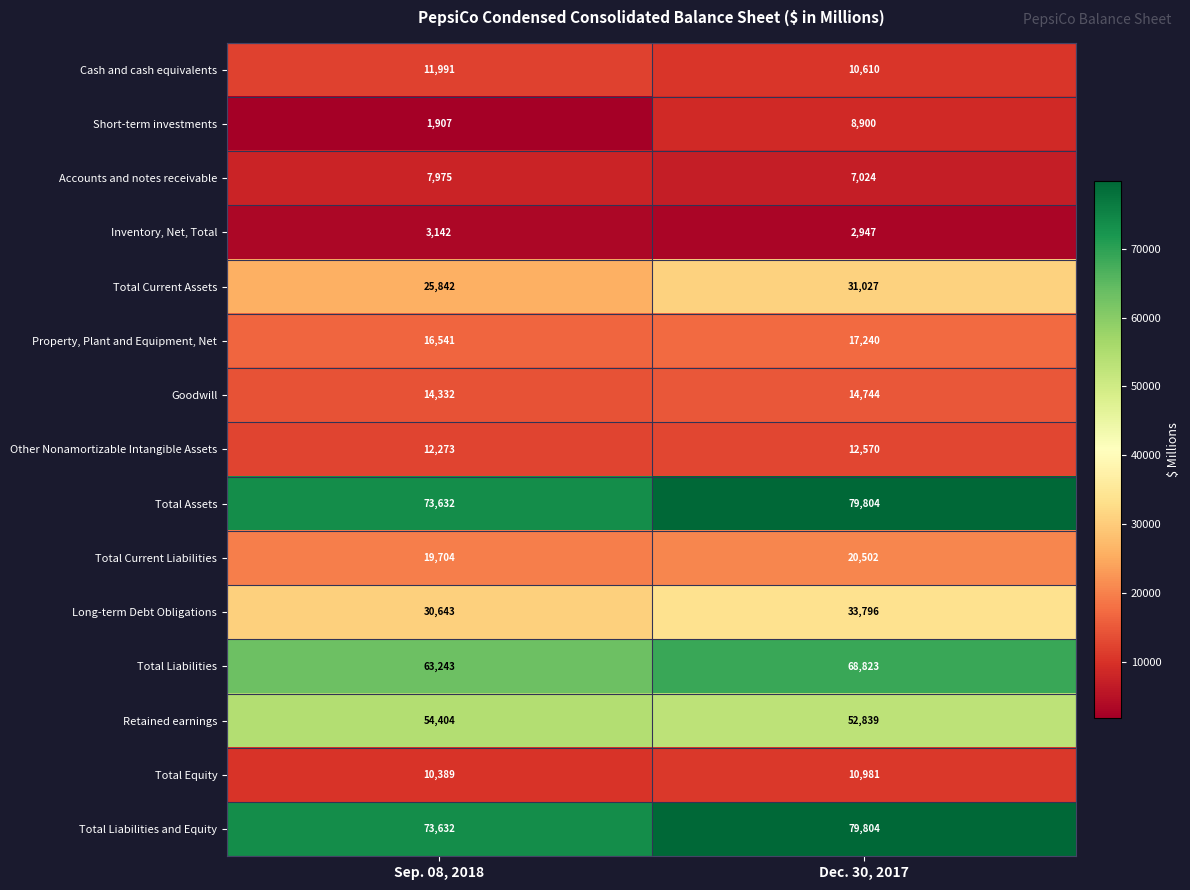

Reading right to left, list all the values displayed in this chart.

Cash and cash equivalents: 10610	11991
Short-term investments: 8900	1907
Accounts and notes receivable: 7024	7975
Inventory, Net, Total: 2947	3142
Total Current Assets: 31027	25842
Property, Plant and Equipment, Net: 17240	16541
Goodwill: 14744	14332
Other Nonamortizable Intangible Assets: 12570	12273
Total Assets: 79804	73632
Total Current Liabilities: 20502	19704
Long-term Debt Obligations: 33796	30643
Total Liabilities: 68823	63243
Retained earnings: 52839	54404
Total Equity: 10981	10389
Total Liabilities and Equity: 79804	73632